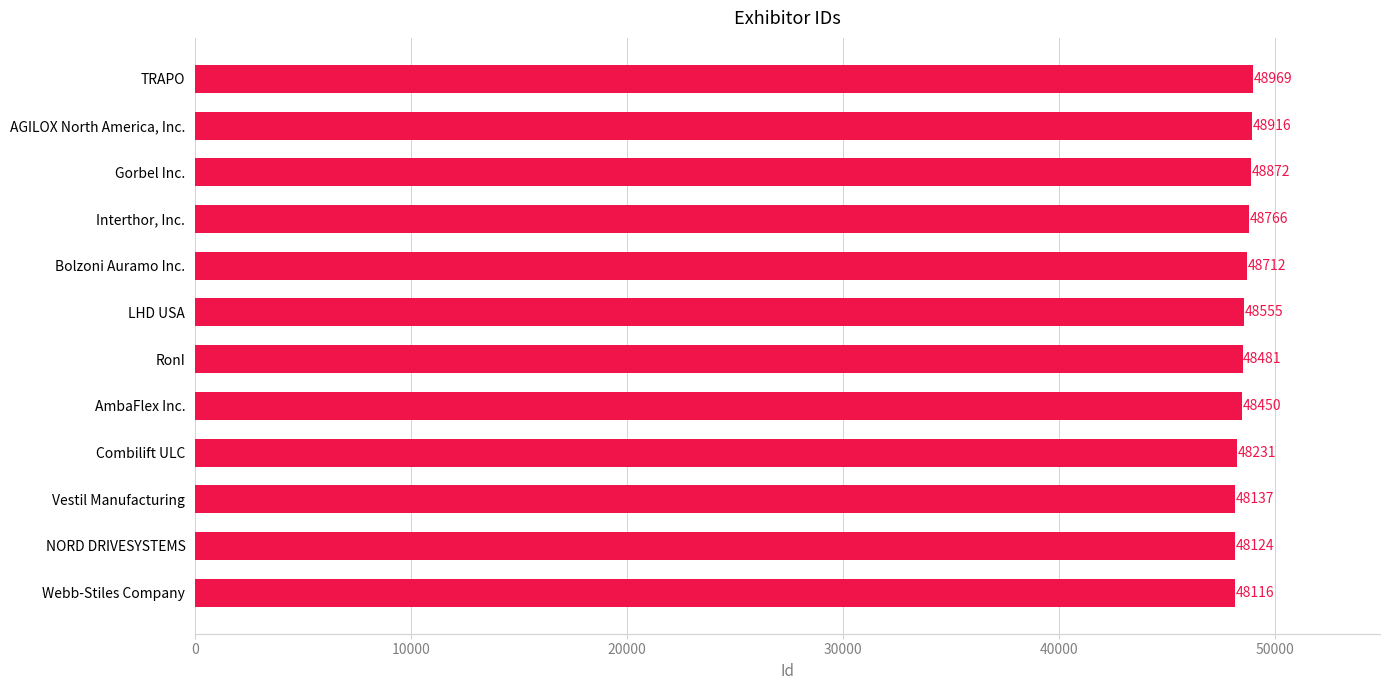

What is the sum of all values?

582329